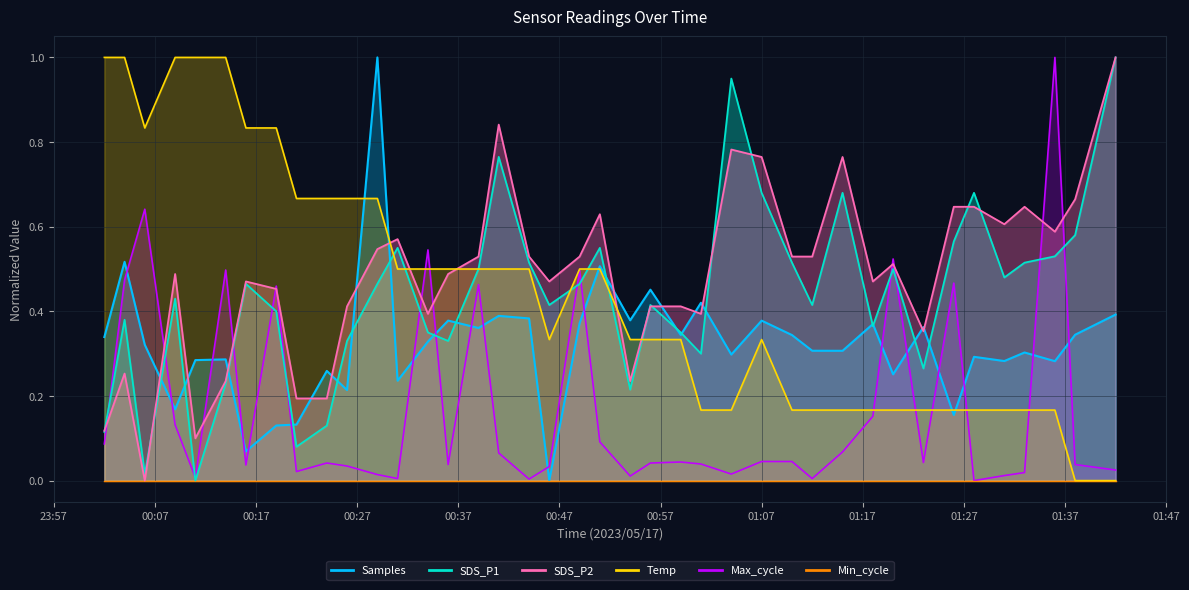

At which label is Temp closest to 0?

2023/05/17 01:38